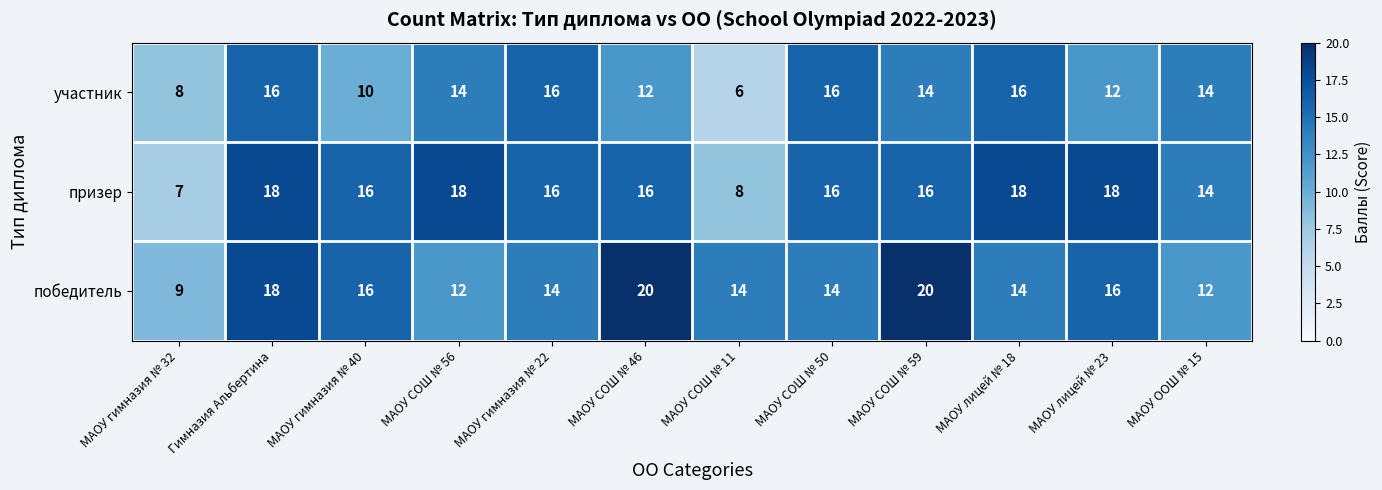

What is the difference between the second highest and second lowest values in the участник series?

8